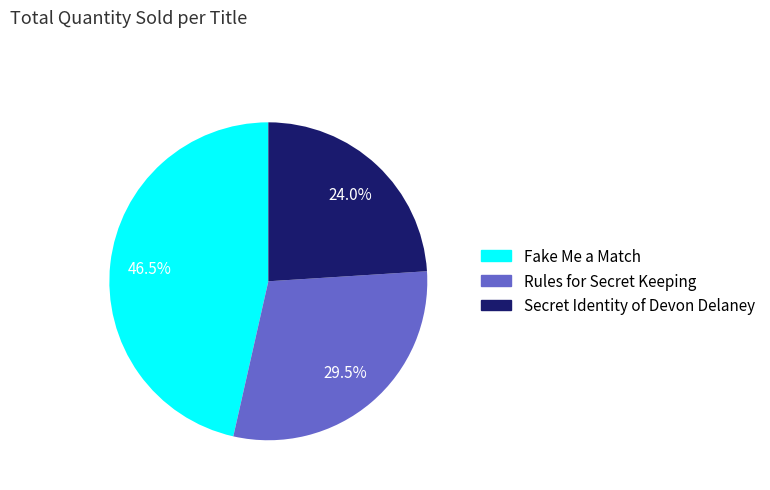

Which slice is the smallest?

Secret Identity of Devon Delaney